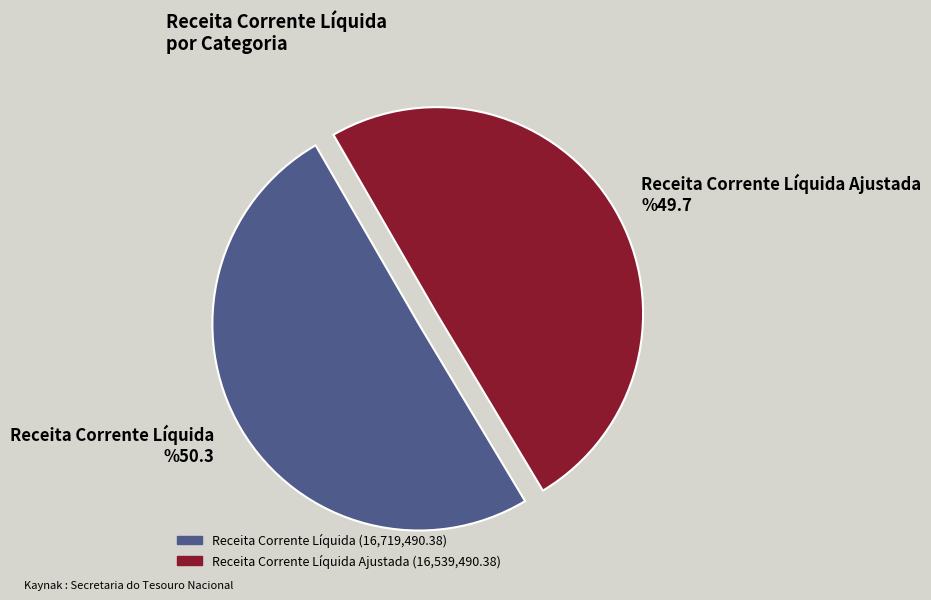

Combined, do Receita Corrente Líquida %50.3 and Receita Corrente Líquida Ajustada %49.7 account for over 50%?

Yes